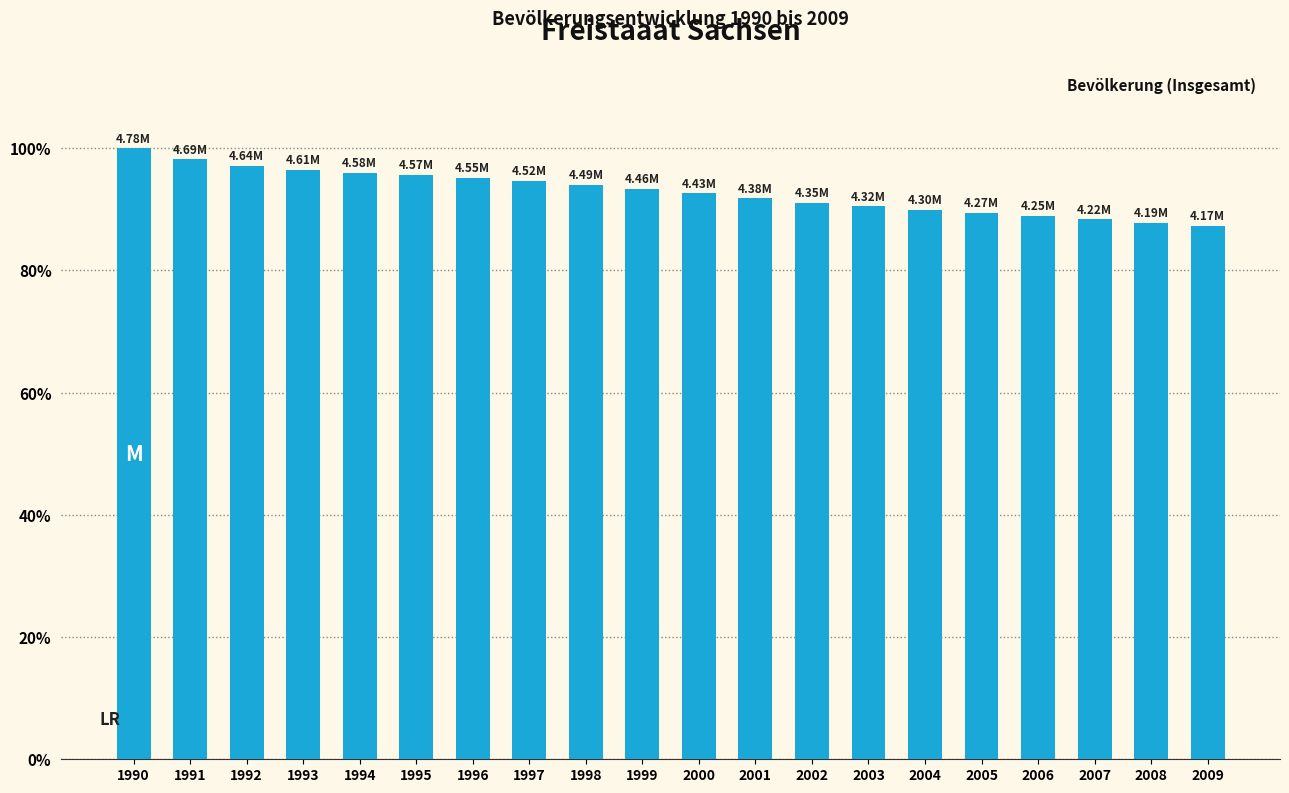

Approximately how many times larger is the value at 1995 compared to 1999?

1.0